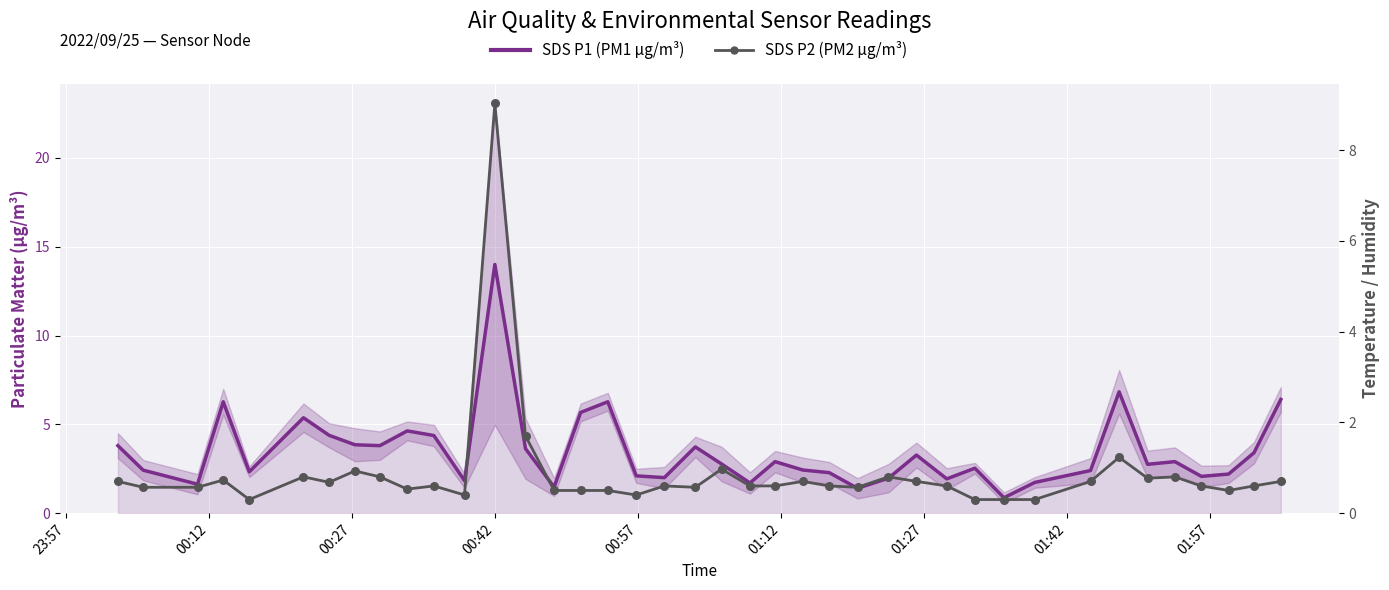

Which series contains the highest Y value?

SDS_P1 (PM1)